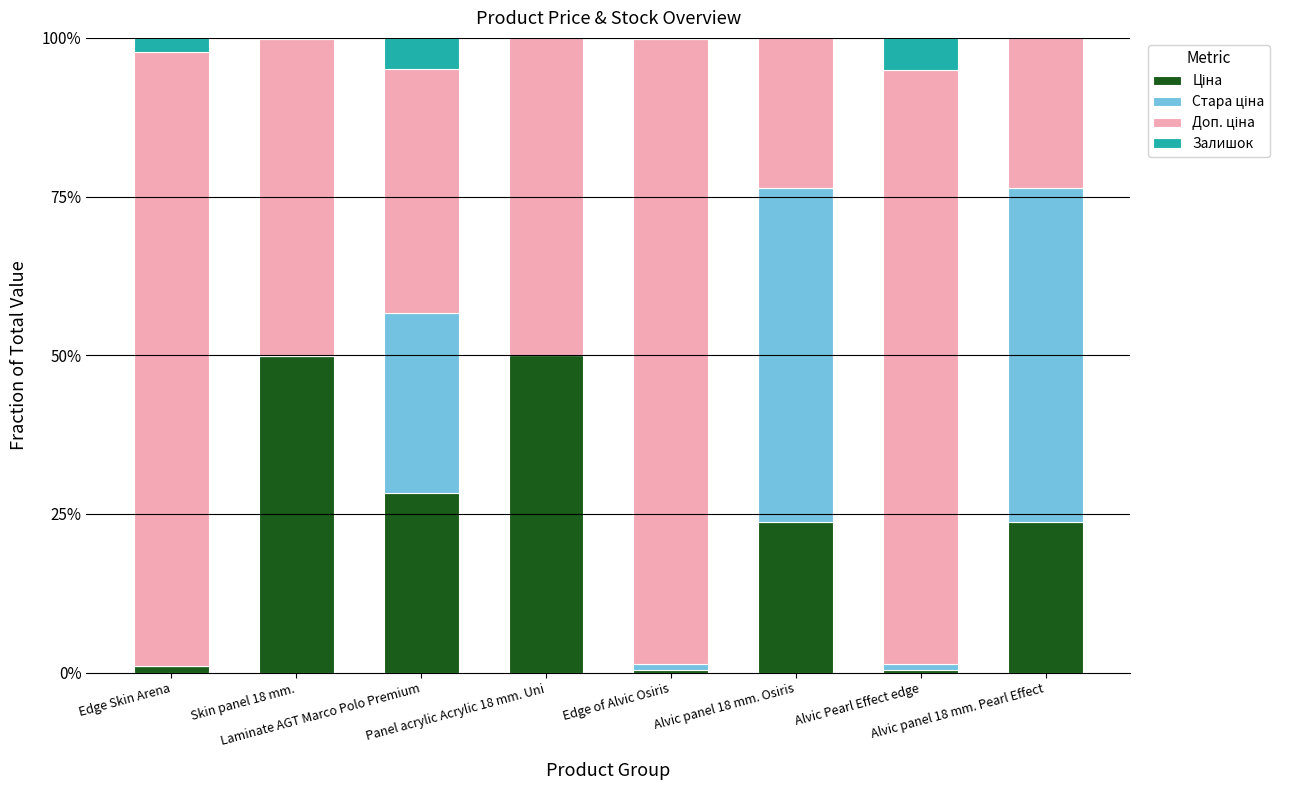

How many series are shown in this chart?

4